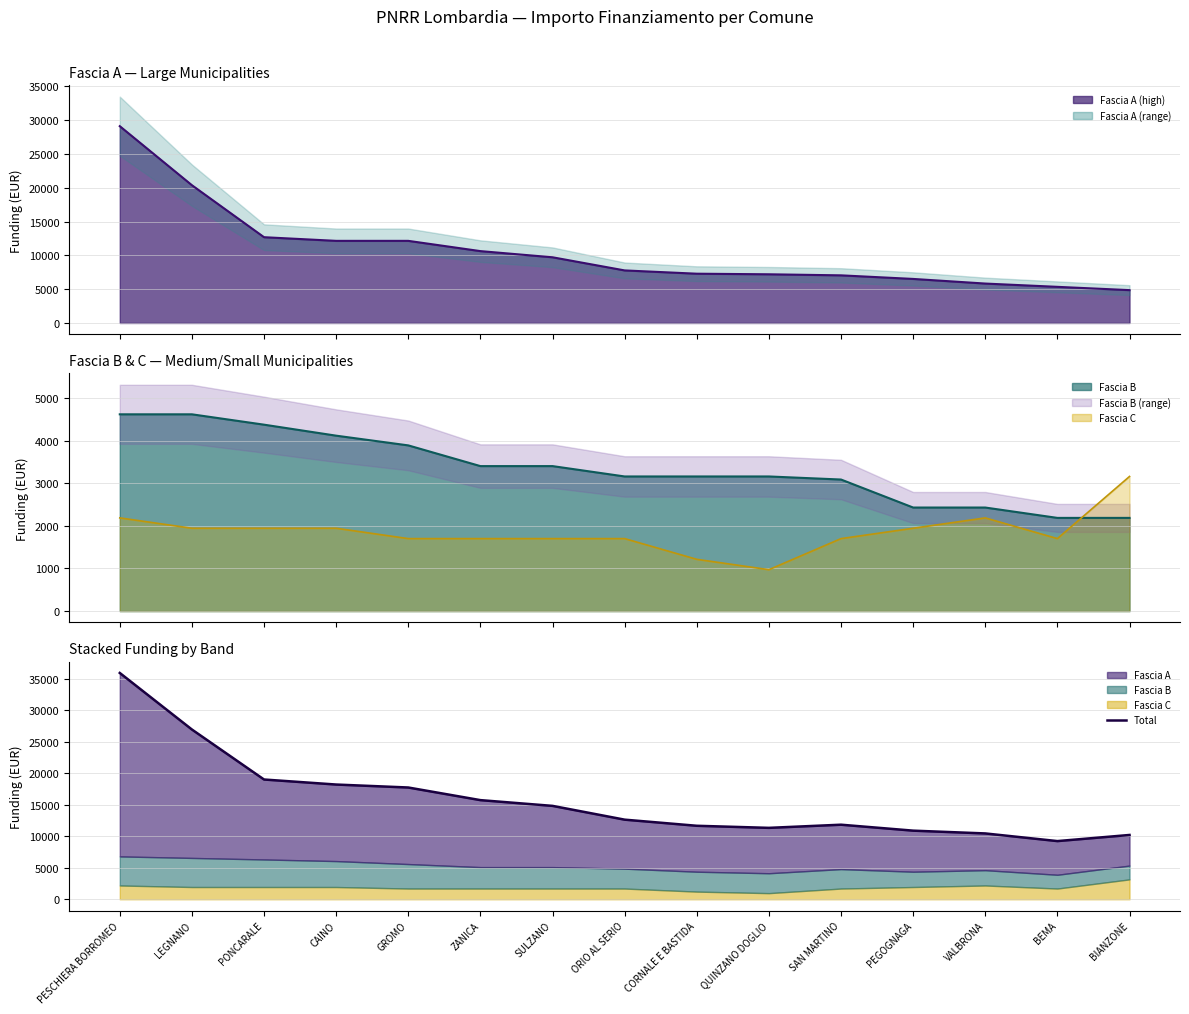

True or false: Fascia B has more than 0 points higher than both neighbors.

False